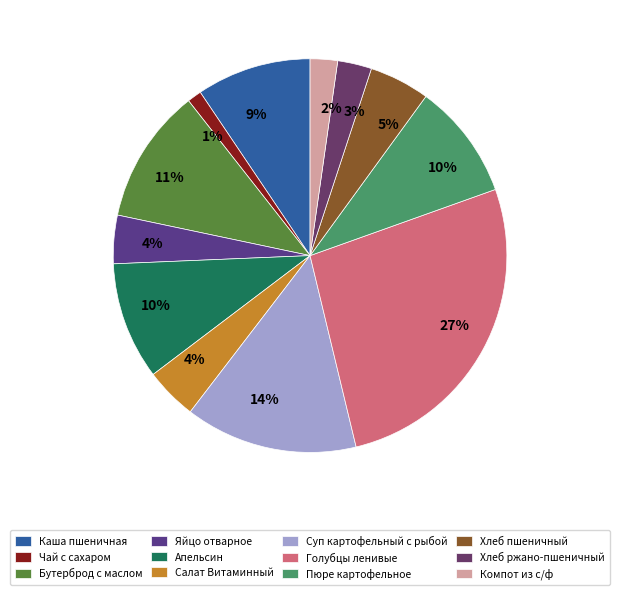

Does Пюре картофельное represent more than half of the total?

No